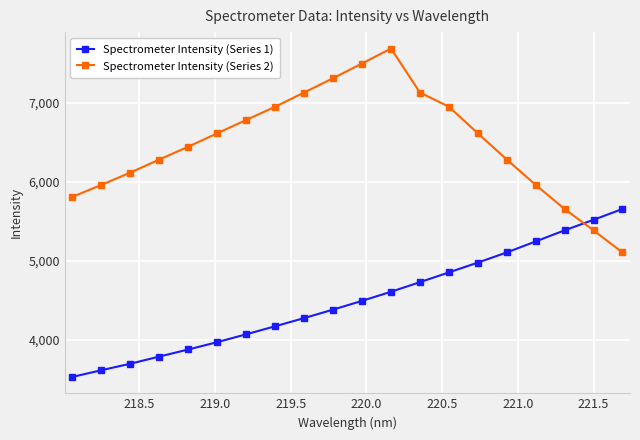

Which series has the widest spread of values?

Spectrometer Intensity (Series 2)